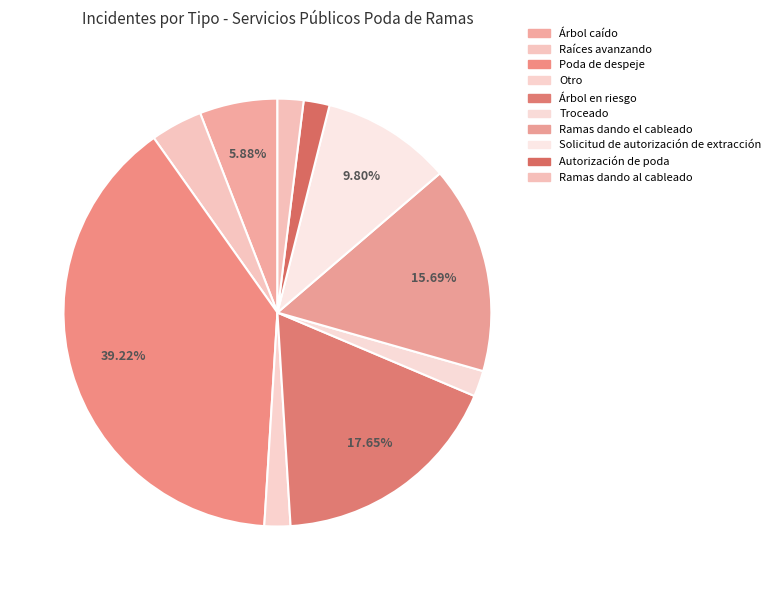

What percentage do Solicitud de autorización de extracción and Ramas dando al cableado together represent?

11.8%